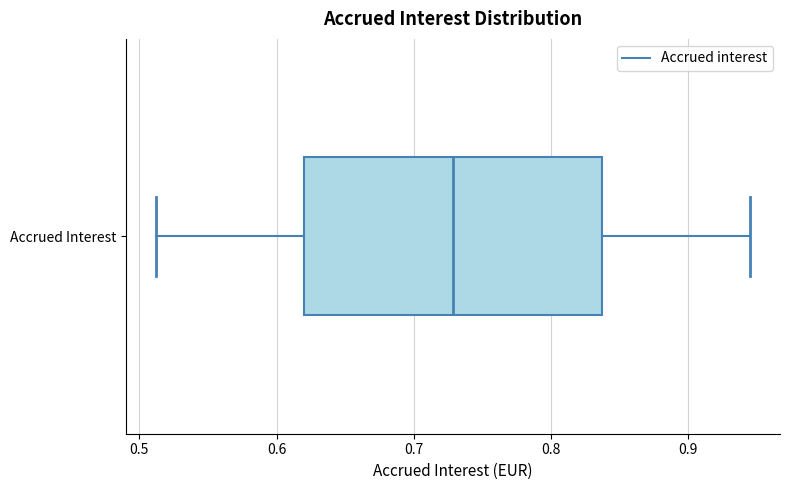

Read this box plot against the x-axis: the position of the median line, the range covered by the box, and the ends of both whiskers. The values are not printed on the chart, so give them approximately, as read against the axis.

median 0.73, box 0.62 to 0.84, whiskers 0.51 to 0.95